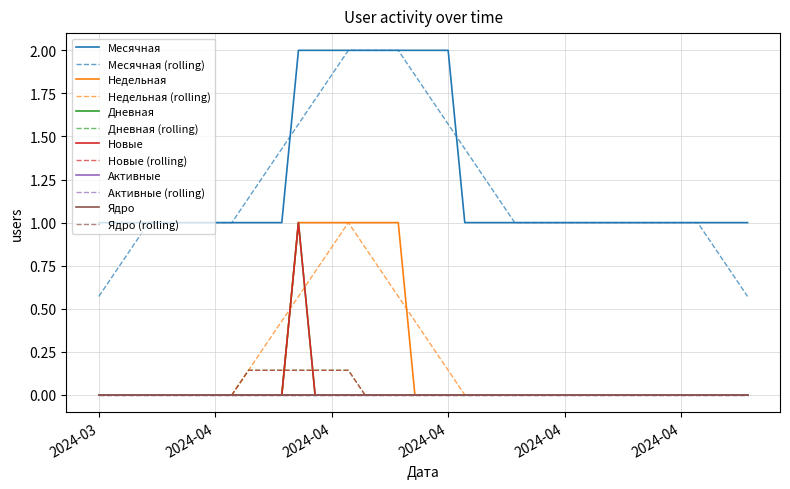

Does the chart have visible grid lines?

Yes